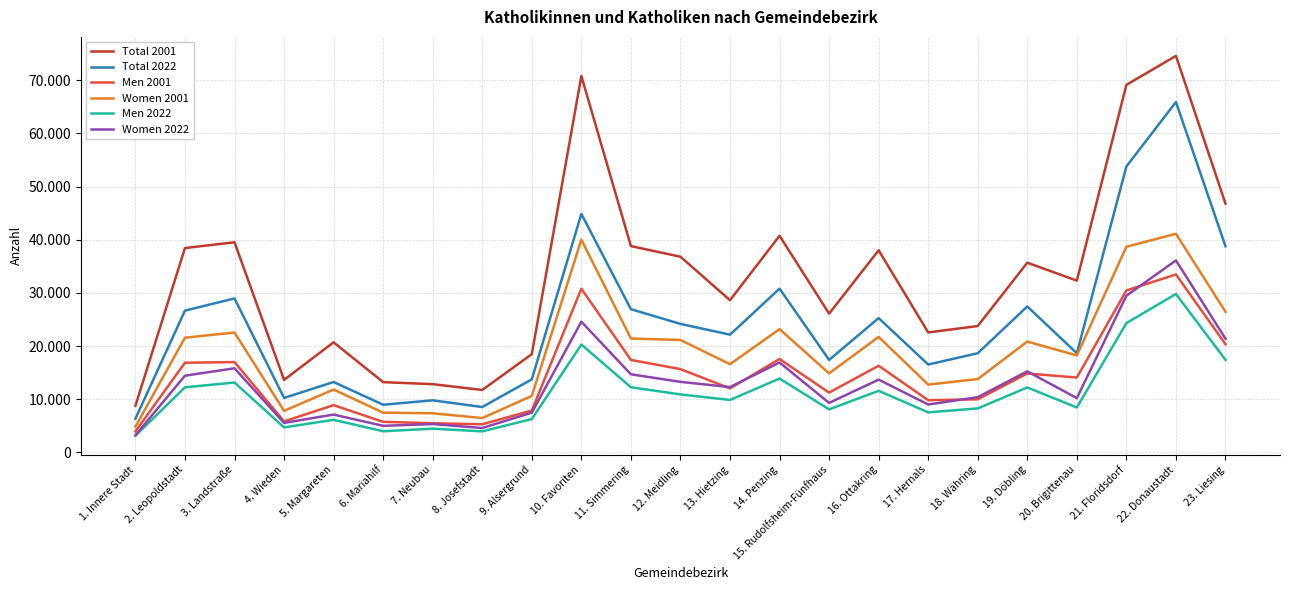

True or false: Women 2022 and Women 2001 cross at least once.

False